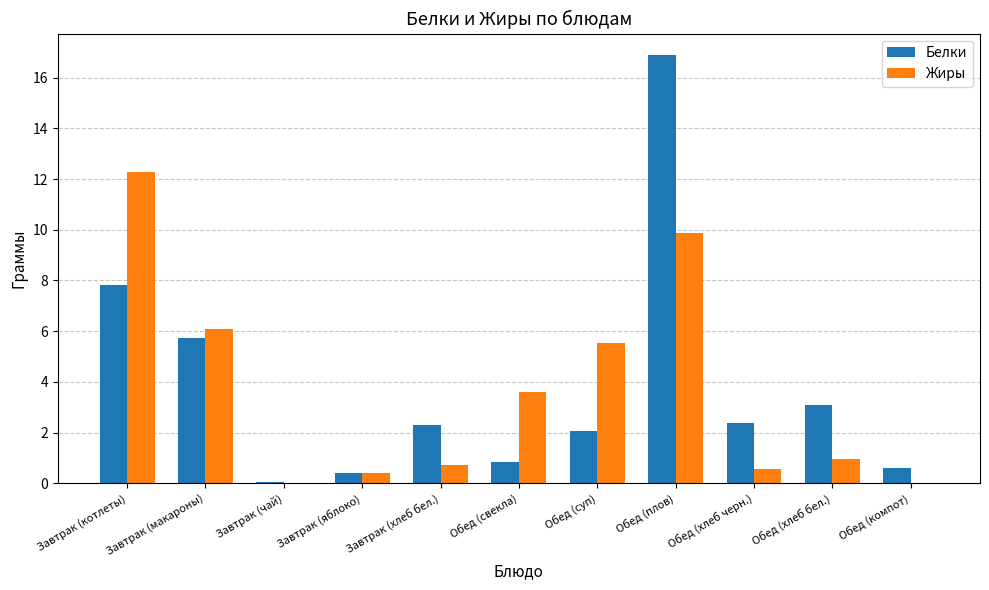

What is the spread (max minus min) of values at Завтрак (макароны)?

0.3